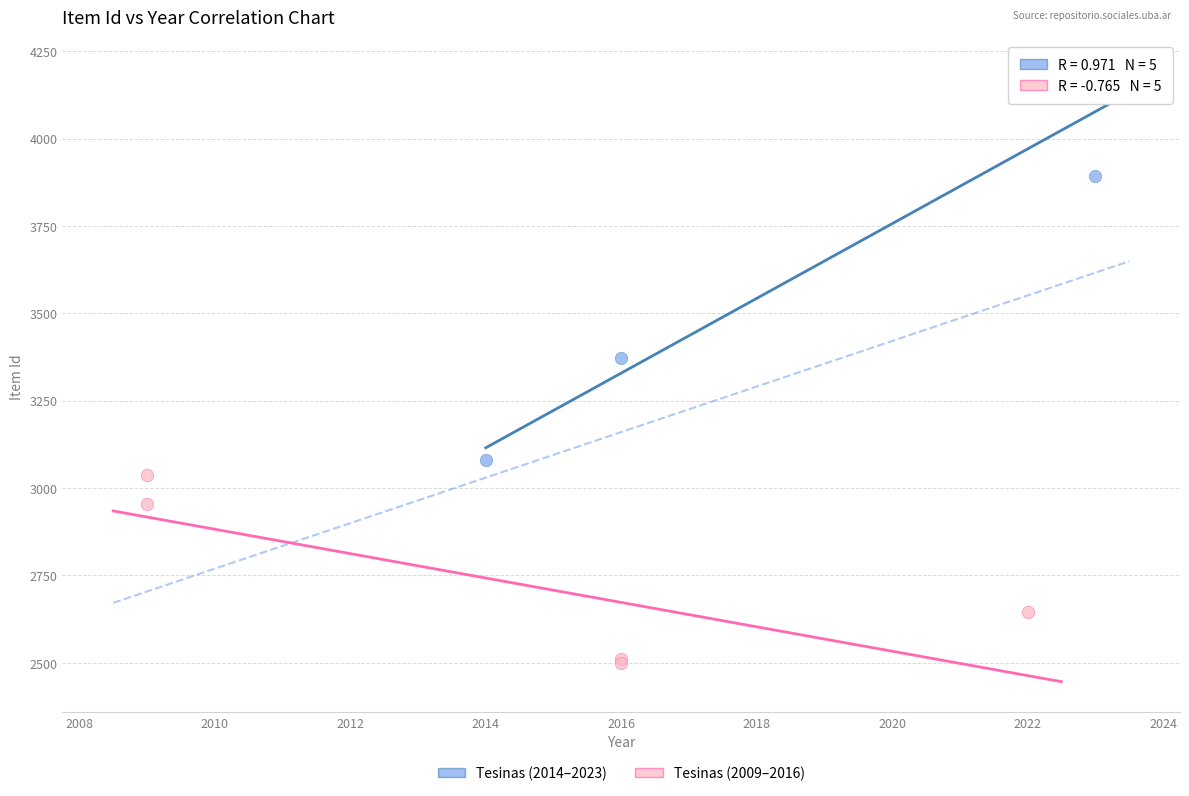

Which series reaches the maximum Y coordinate?

Tesinas (2014–2023)